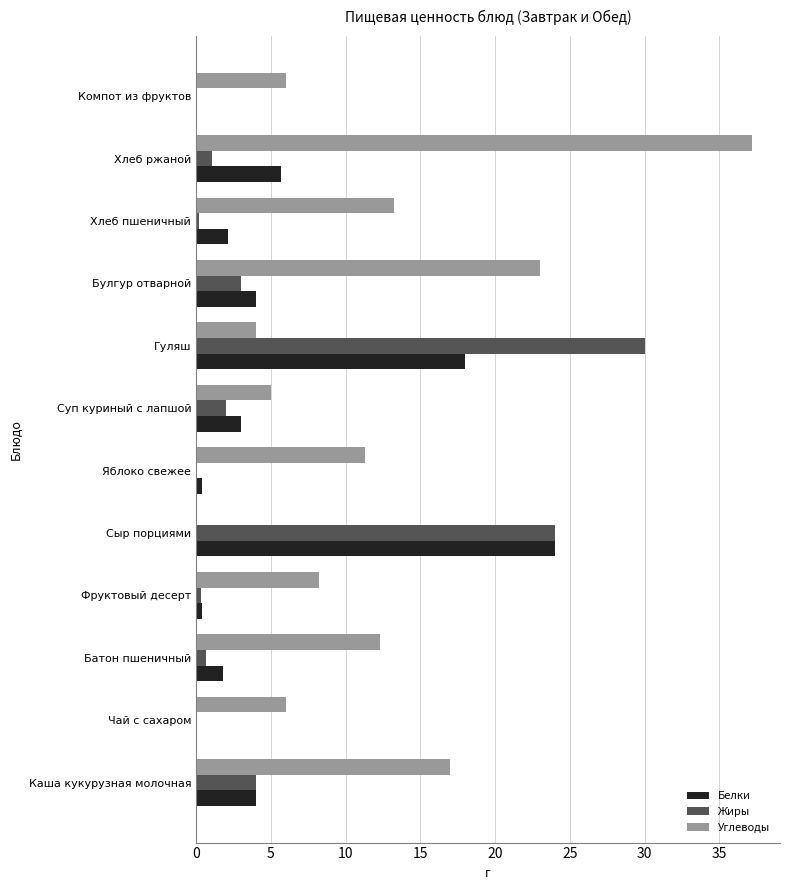

What is the maximum value shown in the chart?

37.2